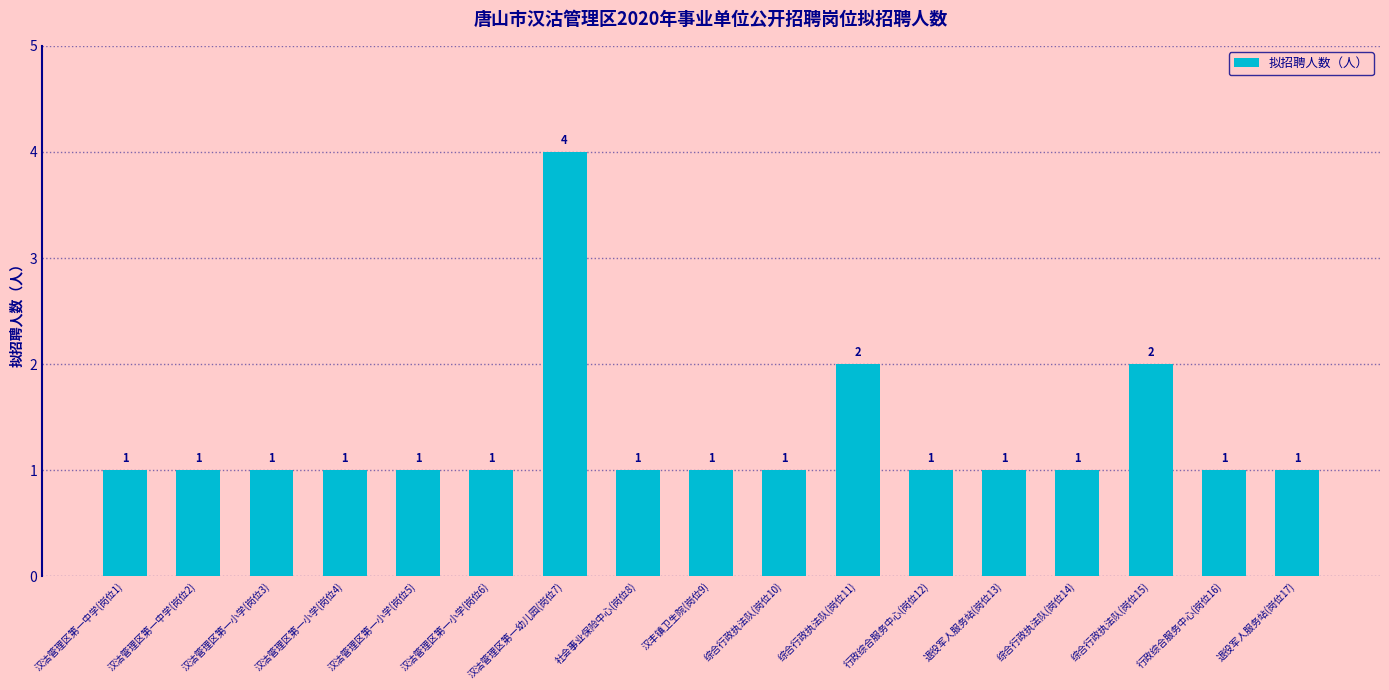

Which label corresponds to the largest value in the chart?

汉沽管理区第一幼儿园(岗位7)